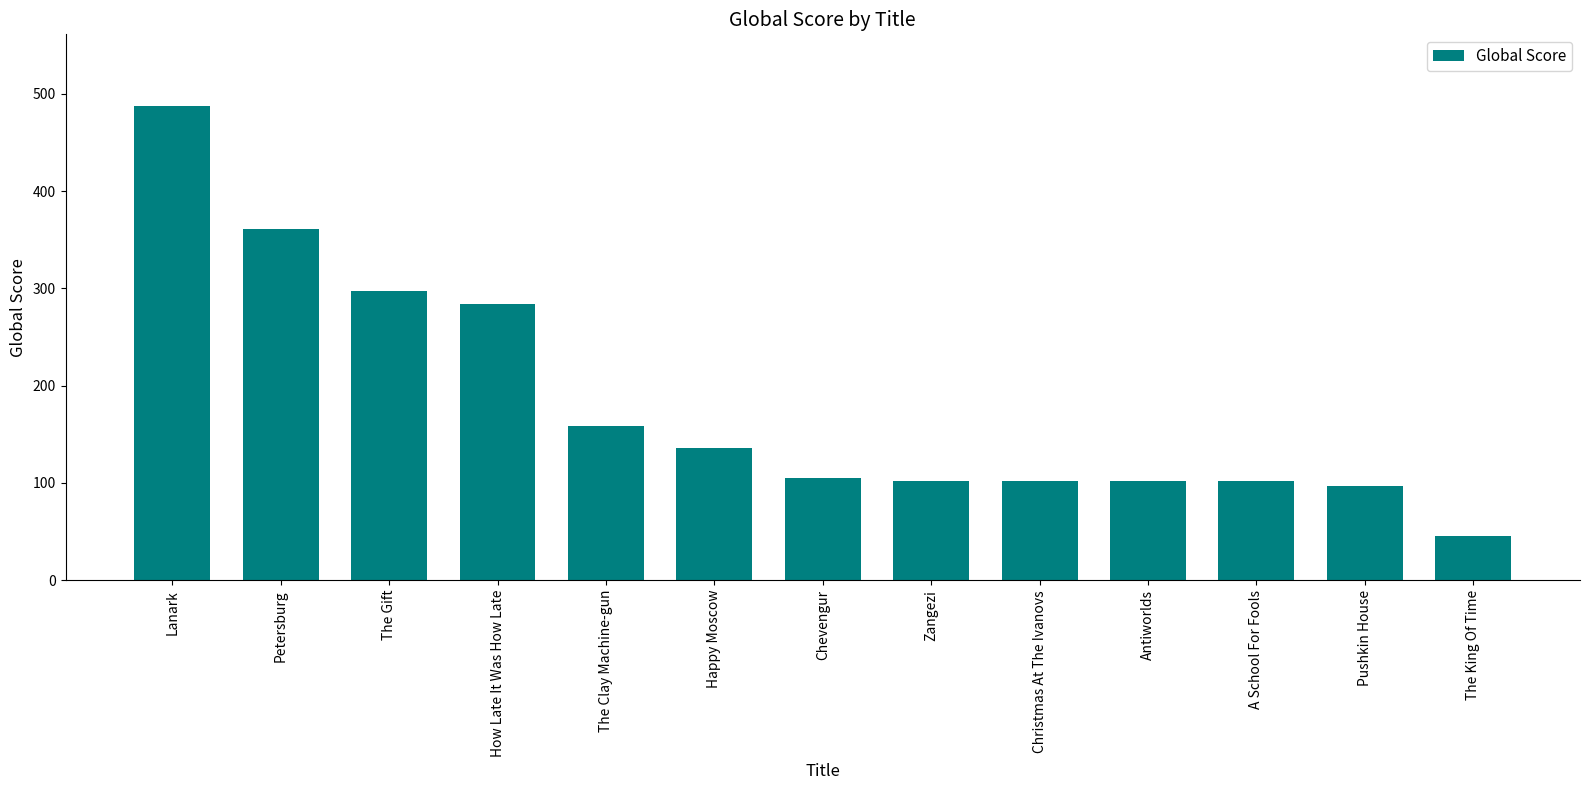

What is the ratio of the value at A School For Fools to the value at Petersburg?

0.3